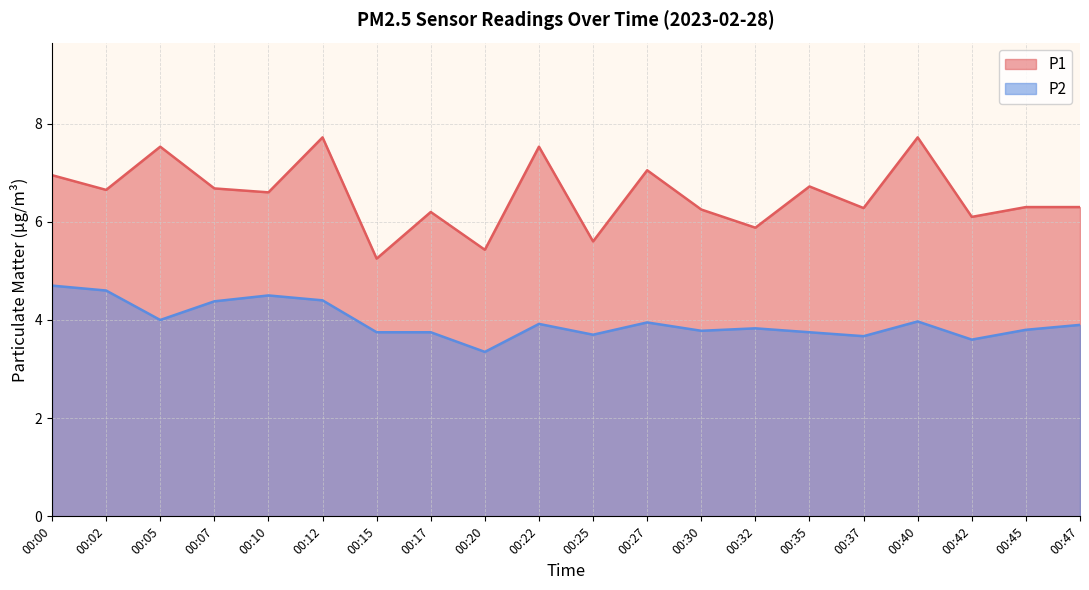

What is the spread (max minus min) of values at 00:10?

2.1